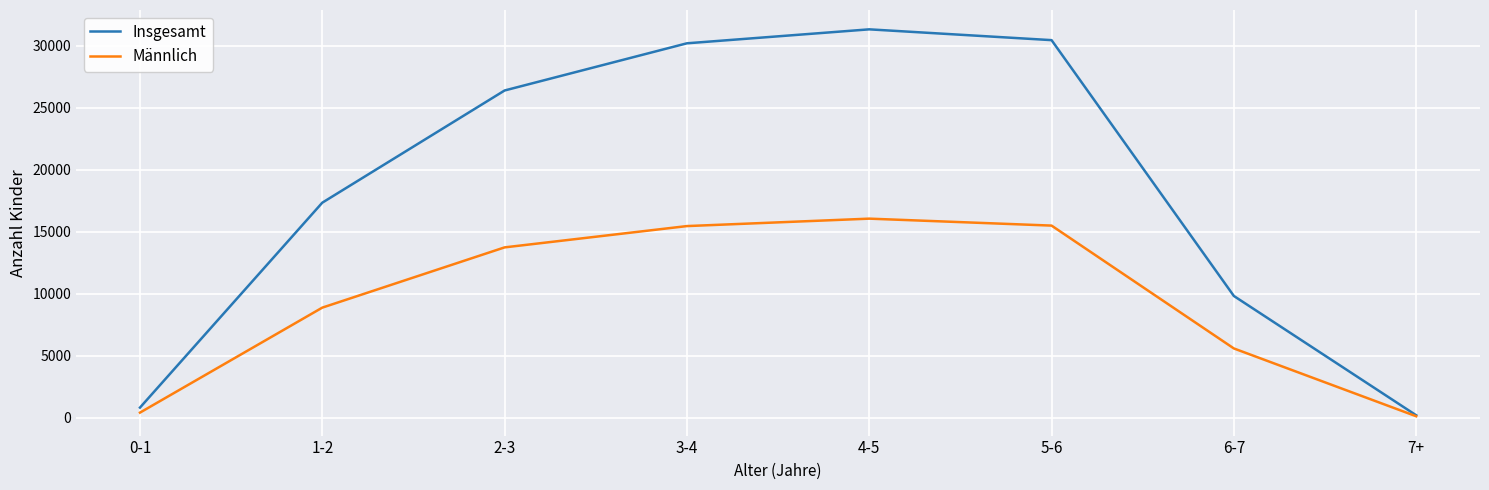

Which series has the largest total across all categories?

Insgesamt